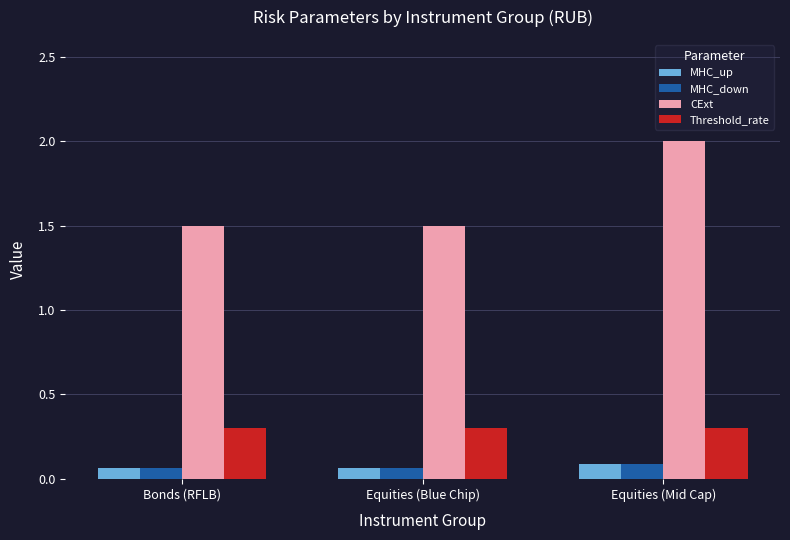

What is the sum of all MHC_down values?

0.2